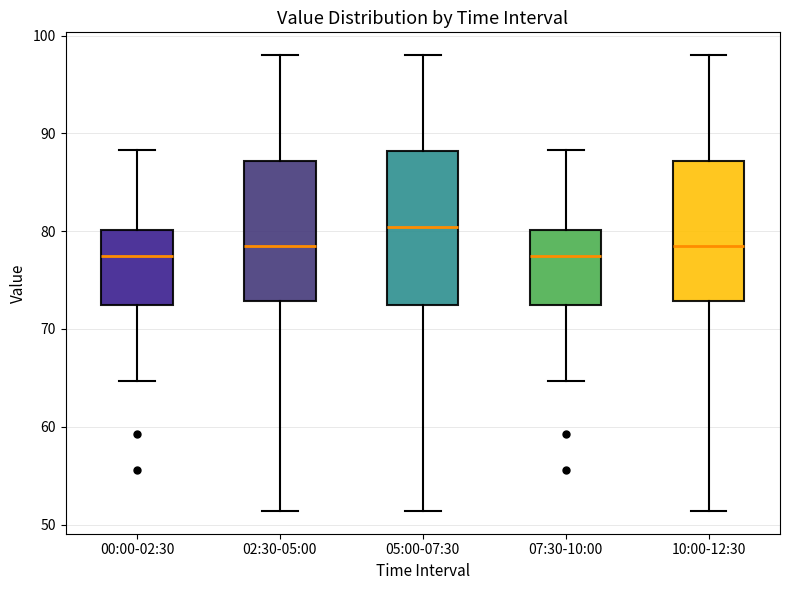

Reading left to right, transcribe this box plot: for each box, give where its median line is, the range the box spans, and where its two whiskers end, as read against the y-axis. The values are not printed on the chart, so give them approximately, as read against the axis.

00:00-02:30: median 77, box 72 to 80, whiskers 65 to 88
02:30-05:00: median 79, box 73 to 87, whiskers 51 to 98
05:00-07:30: median 80, box 72 to 88, whiskers 51 to 98
07:30-10:00: median 77, box 72 to 80, whiskers 65 to 88
10:00-12:30: median 79, box 73 to 87, whiskers 51 to 98